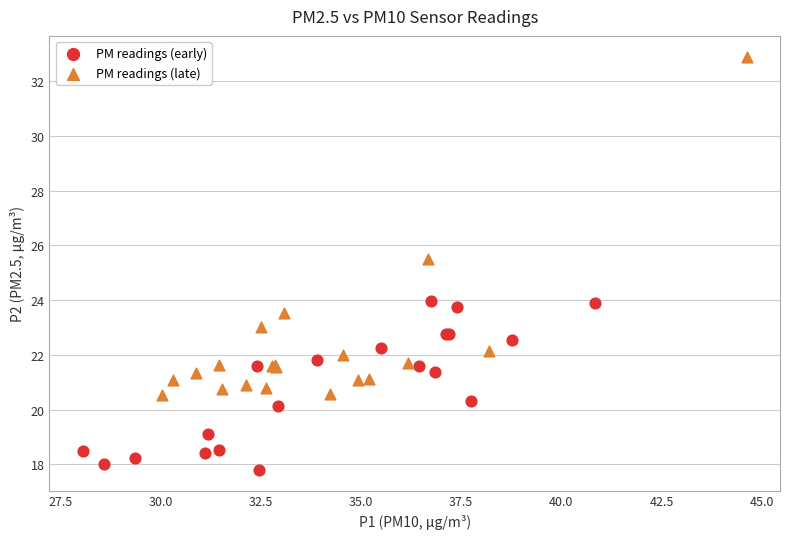

Which series contains the highest Y value?

PM readings (late)